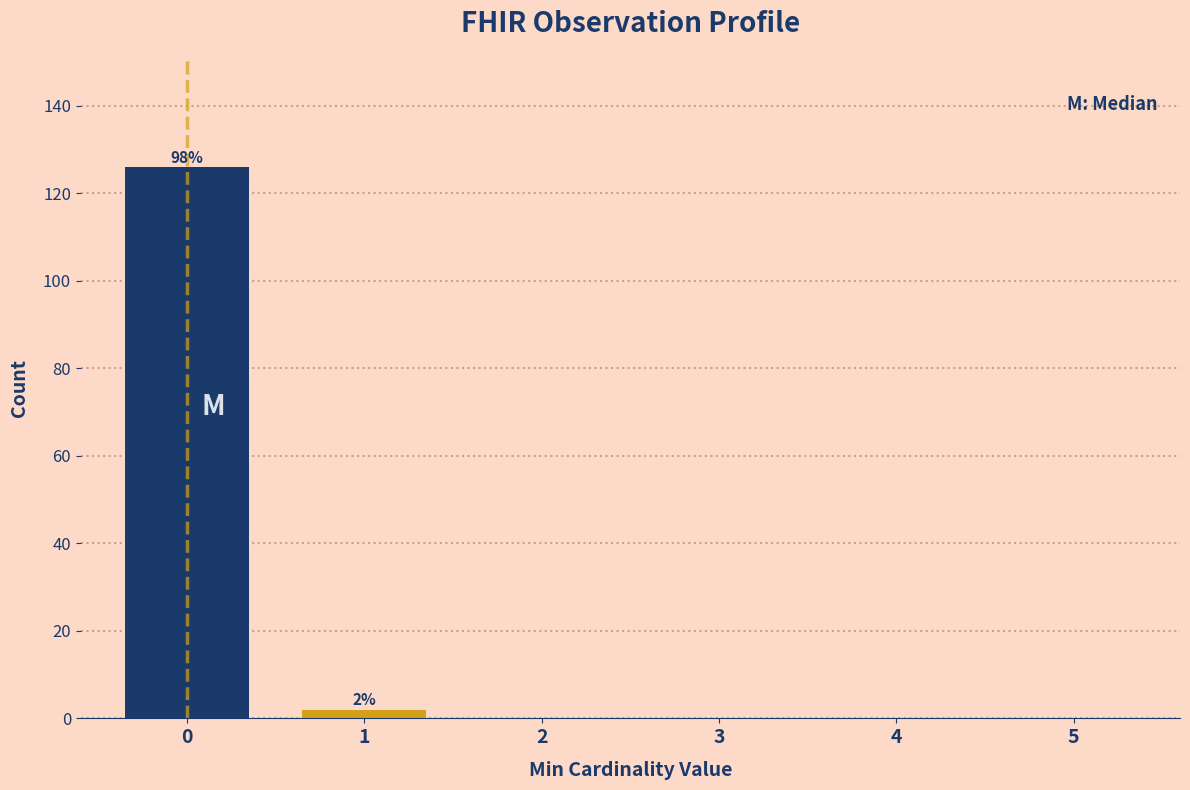

Reading left to right, what are all the values shown in this chart?

0=126	1=2	2=0	3=0	4=0	5=0